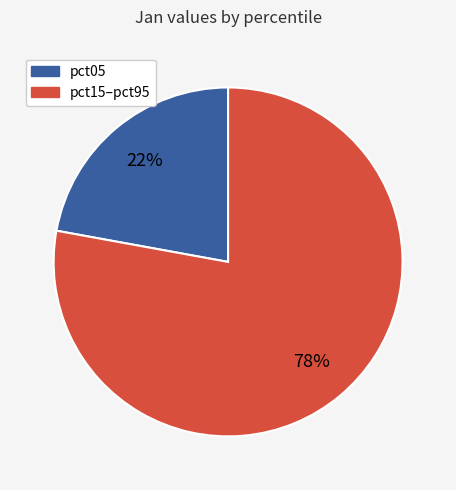

To the nearest percent, what is the average slice percentage?

50%